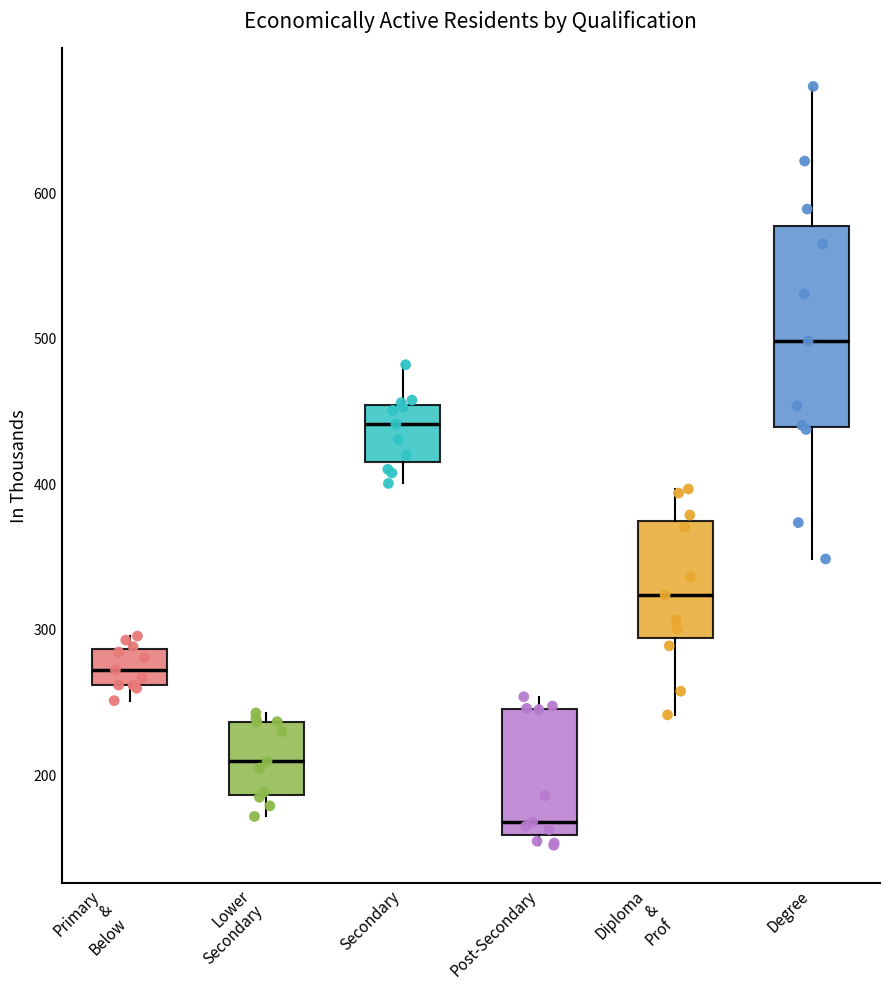

Where does the median line of the box for Diploma & Prof sit on the y-axis? The values are not printed on the chart, so give them approximately, as read against the axis.

320